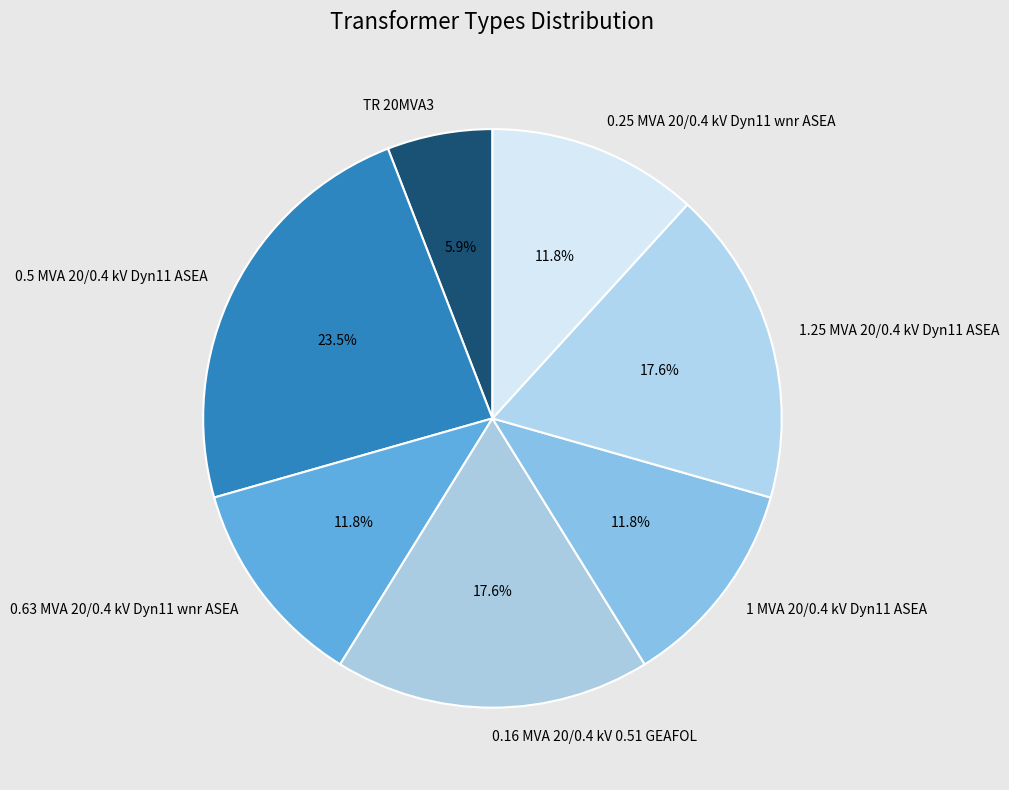

Which slice is the smallest?

TR 20MVA3